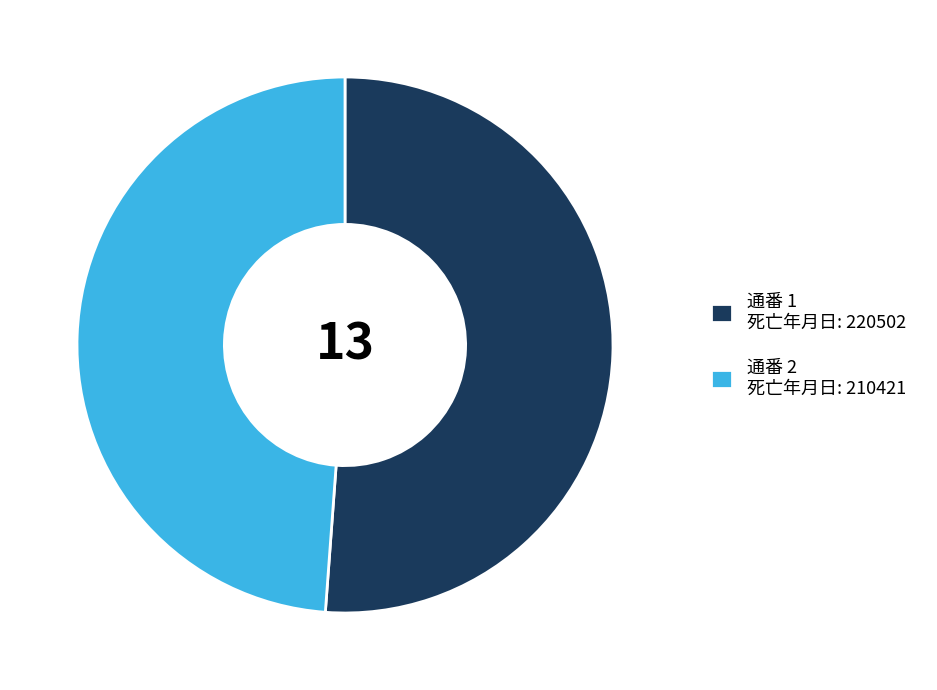

What is the largest slice in the pie chart?

通番 1 死亡年月日: 220502